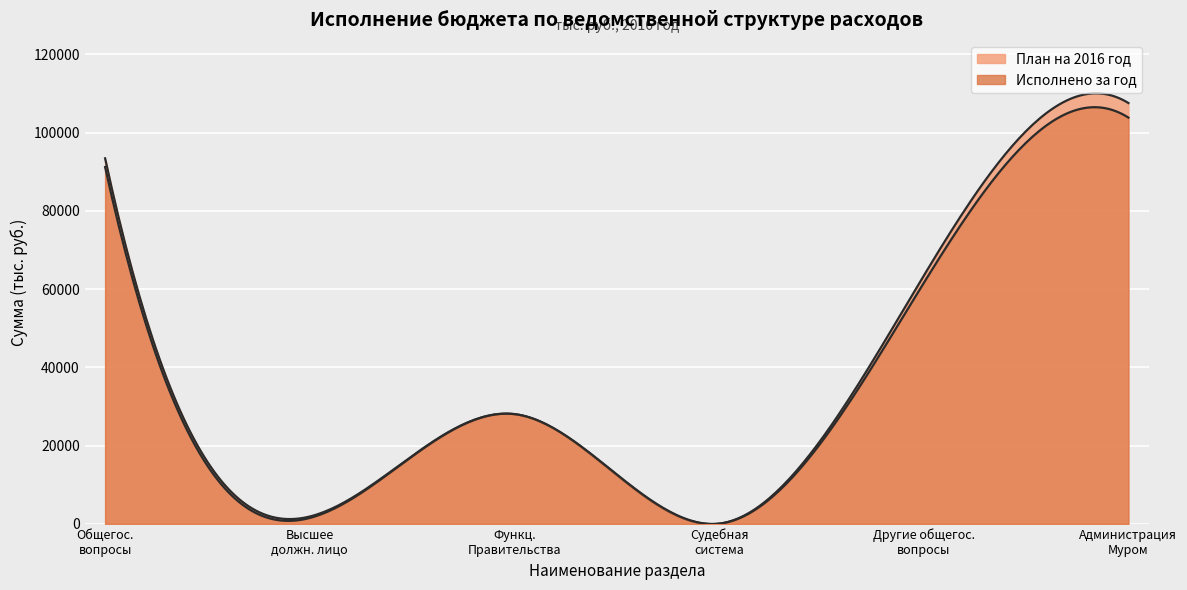

The value of Исполнено за год at Администрация округа Муром is 103848.4. True or false?

True